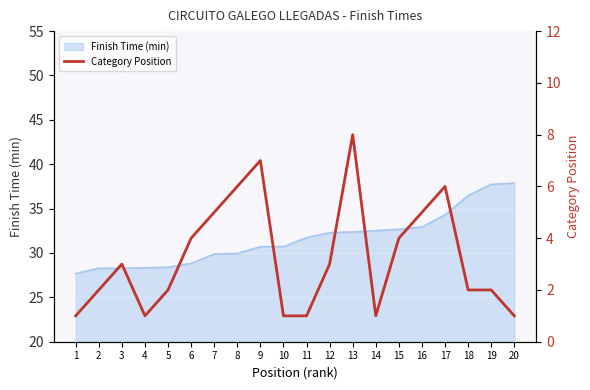

What is the maximum value for Finish Time (min)?

37.9